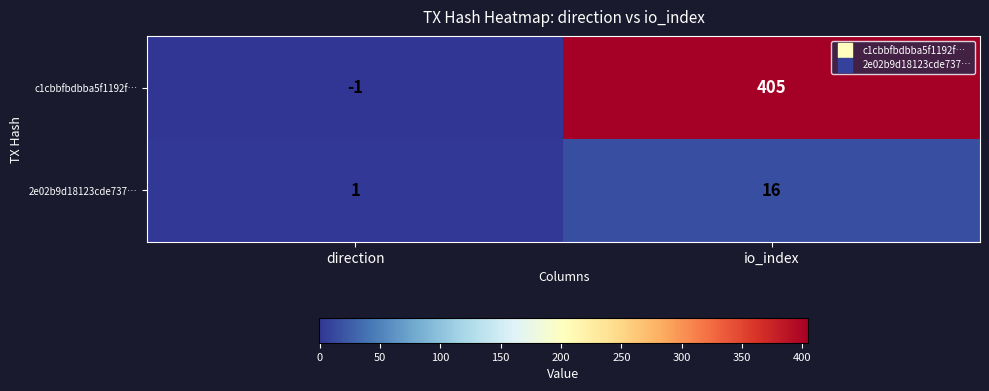

What is the approximate value of 2e02b9d18123cde737… at io_index?

16